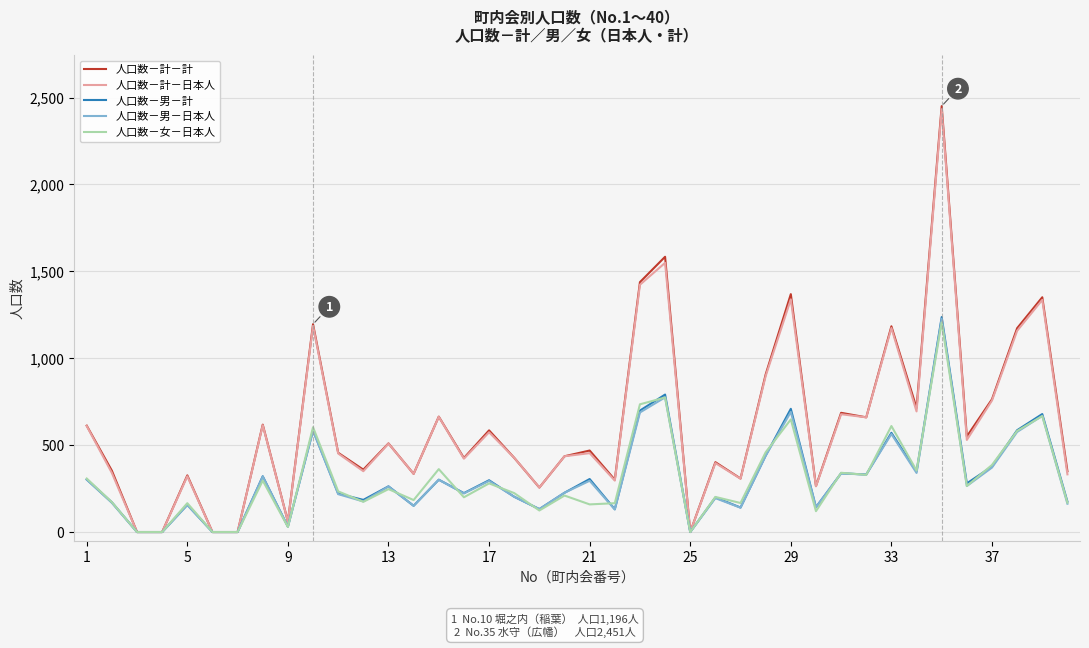

What is the average value of the 人口数－男－計 series?

306